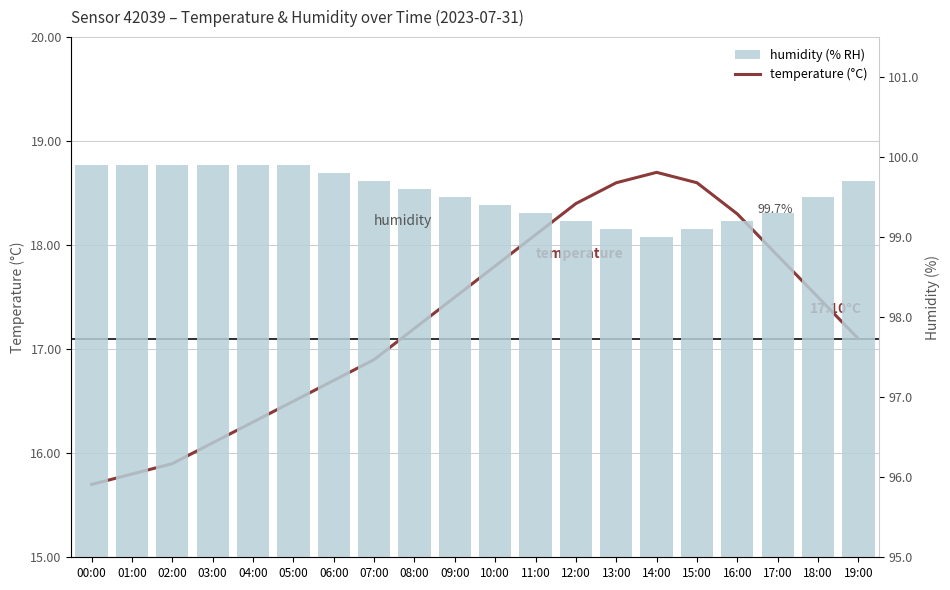

Reading left to right, transcribe all the data shown in this chart.

temperature: 00:00=15.7	01:00=15.8	02:00=15.9	03:00=16.1	04:00=16.3	05:00=16.5	06:00=16.7	07:00=16.9	08:00=17.2	09:00=17.5	10:00=17.8	11:00=18.1	12:00=18.4	13:00=18.6	14:00=18.7	15:00=18.6	16:00=18.3	17:00=17.9	18:00=17.5	19:00=17.1
humidity: 00:00=99.9	01:00=99.9	02:00=99.9	03:00=99.9	04:00=99.9	05:00=99.9	06:00=99.8	07:00=99.7	08:00=99.6	09:00=99.5	10:00=99.4	11:00=99.3	12:00=99.2	13:00=99.1	14:00=99.0	15:00=99.1	16:00=99.2	17:00=99.3	18:00=99.5	19:00=99.7